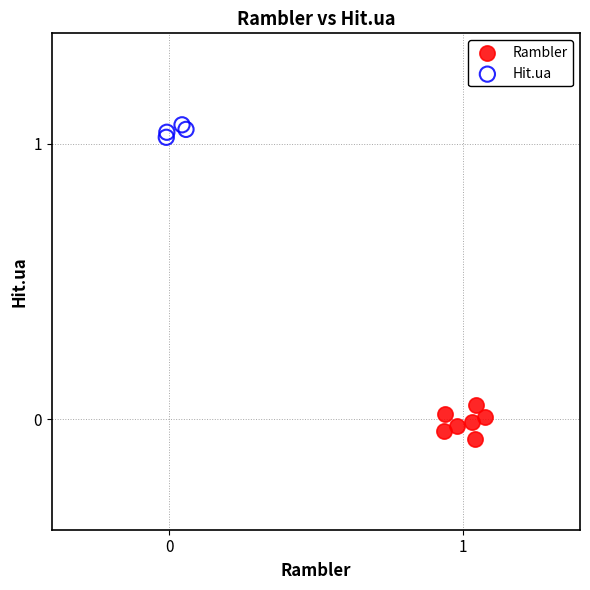

Which series has the widest spread of Y values?

Rambler